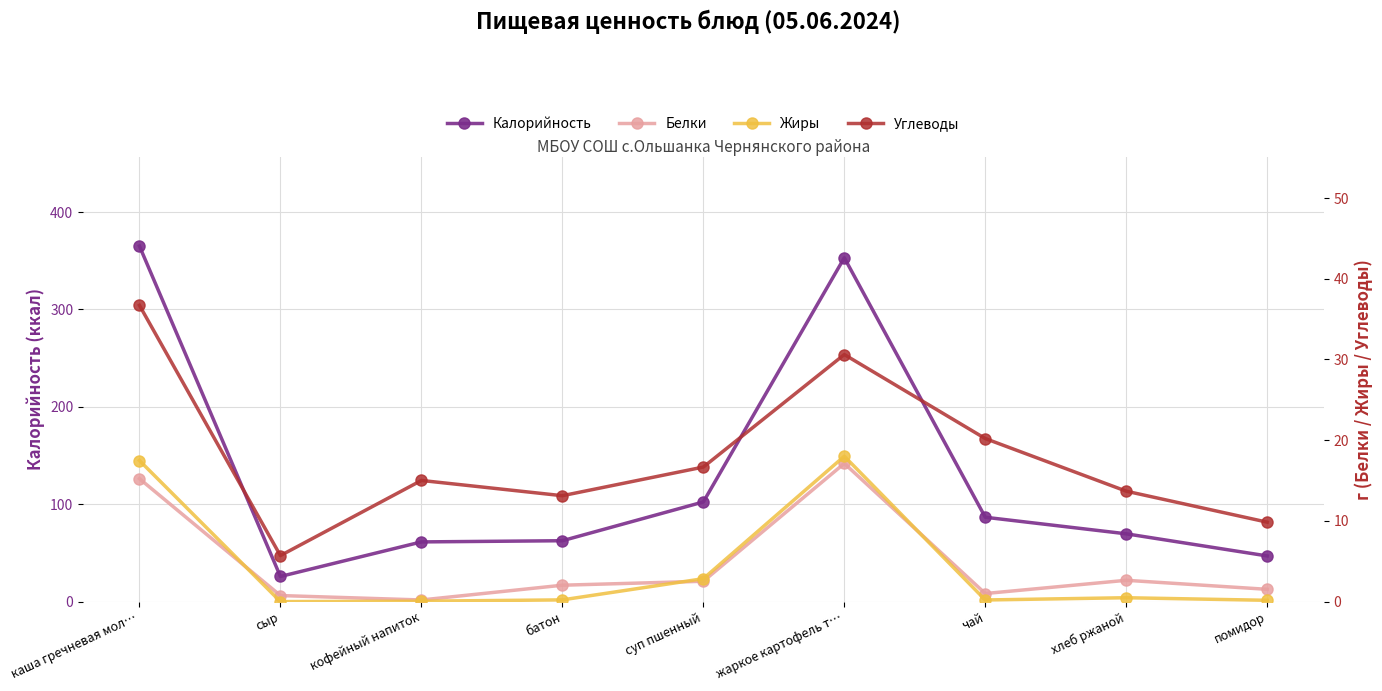

What is the difference between the Белки values at батон and хлеб ржаной?

0.6